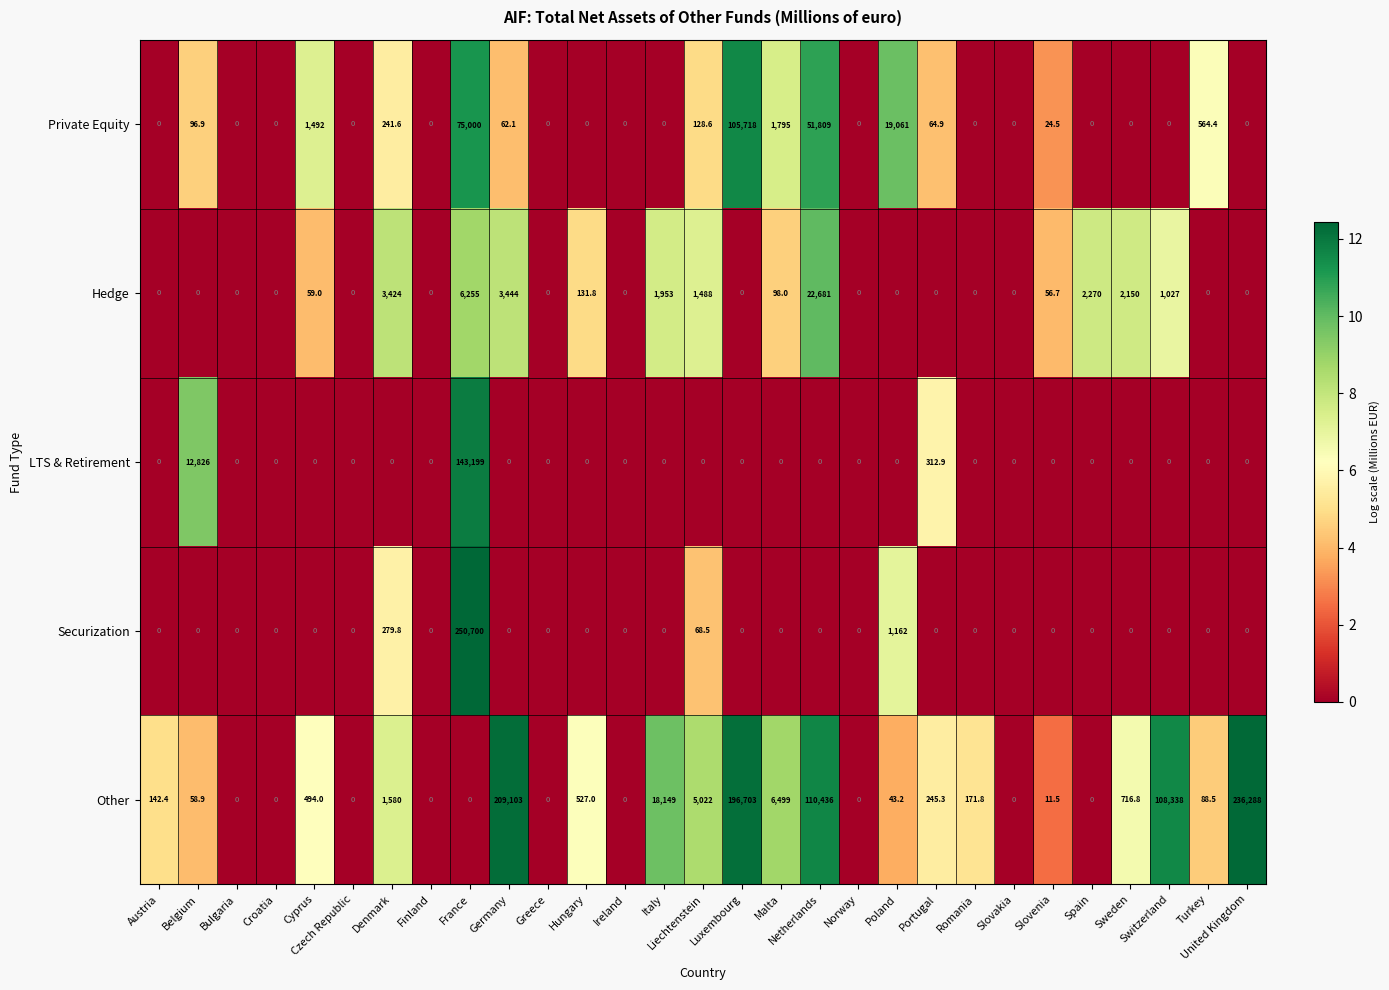

What is the greatest value displayed?

250700.0